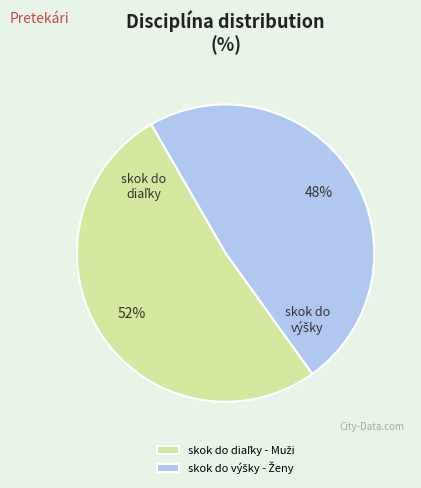

Does any single category account for the majority?

Yes